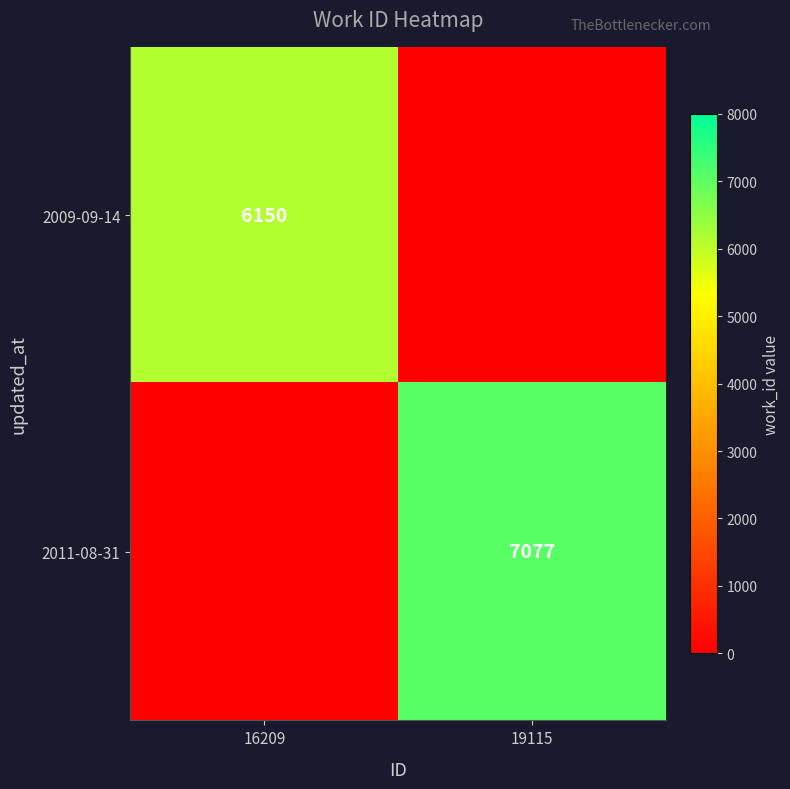

What is the difference between the highest and lowest values at 19115?

7076